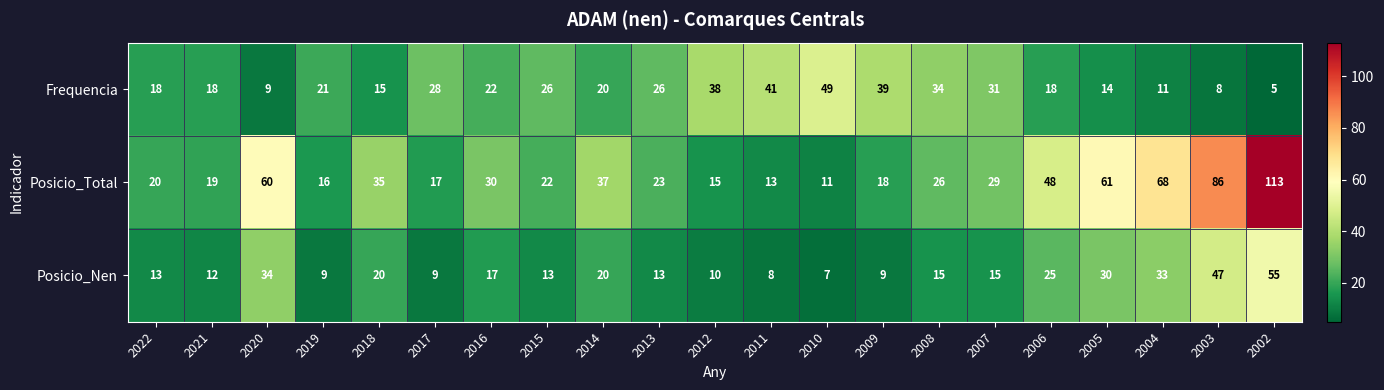

What is the difference between the Posicio_Nen values at 2011 and 2015?

5